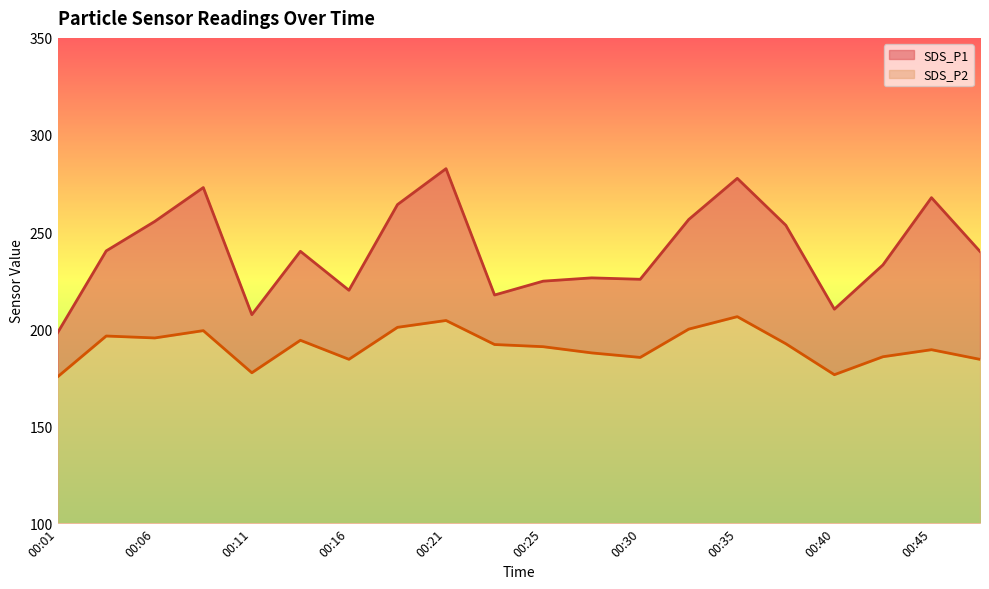

Rank the categories by SDS_P1 value from lowest to highest.

00:01, 00:11, 00:40, 00:23, 00:16, 00:25, 00:30, 00:28, 00:42, 00:47, 00:13, 00:04, 00:38, 00:06, 00:33, 00:18, 00:45, 00:08, 00:35, 00:21